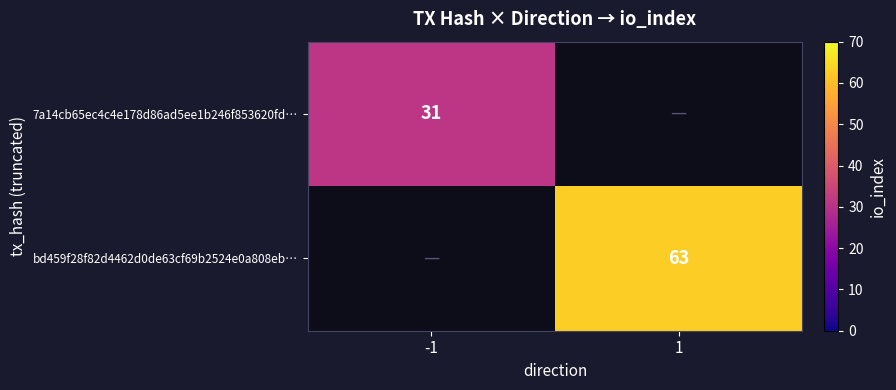

True or false: bd459f28f82d4462d0de63cf69b2524e0a808eb… has a value of 63 at 1.

True